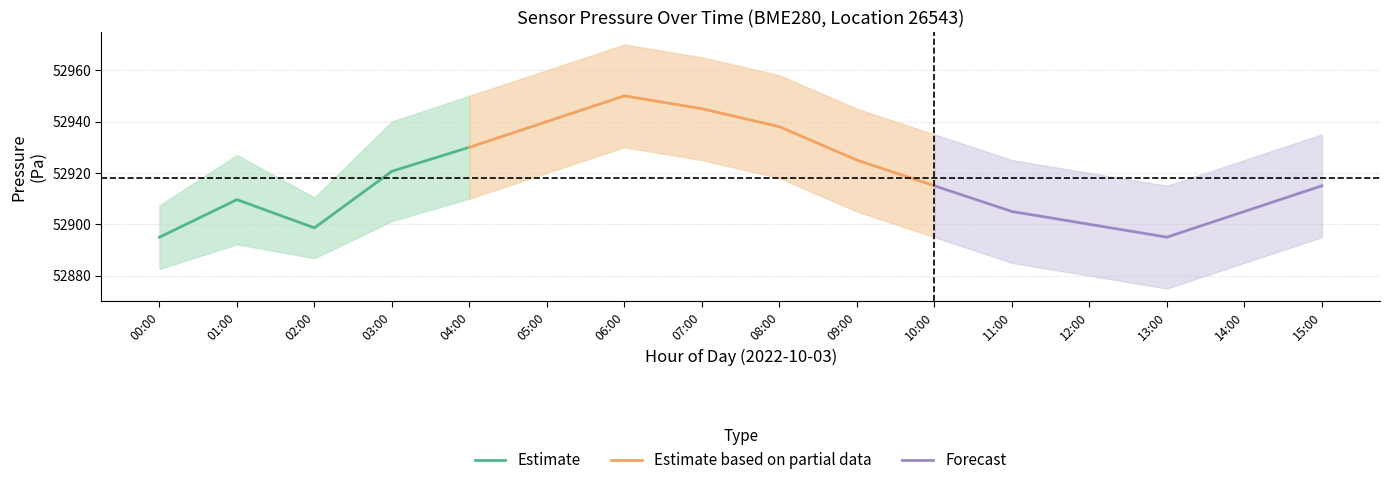

What is the lowest value of the Estimate series?

52895.0